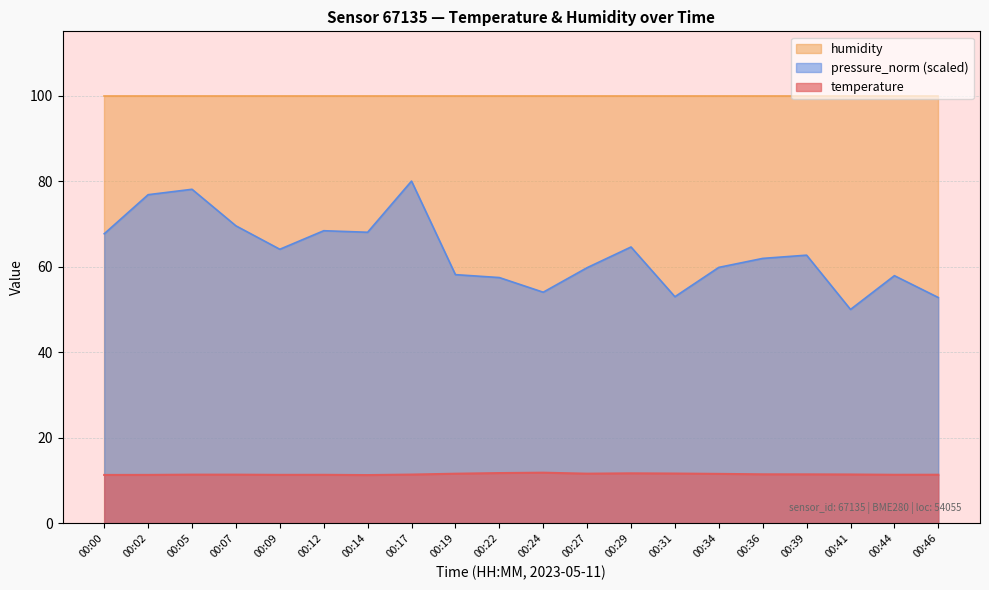

What is the value of the pressure_norm point at the 17th from the left?

62.7